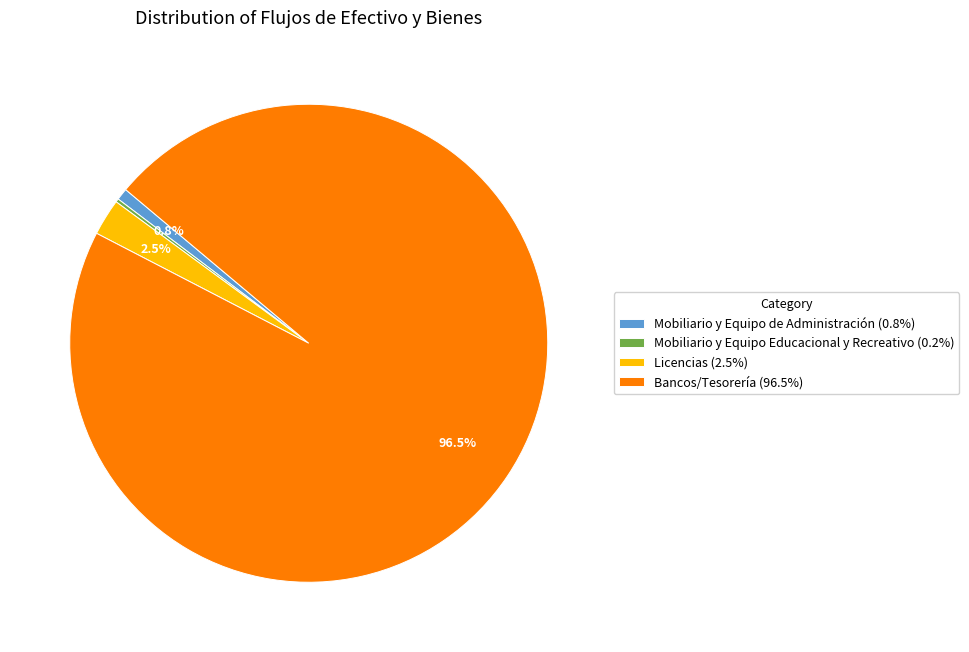

The Bancos/Tesorería slice represents 89% of the pie. True or false?

False